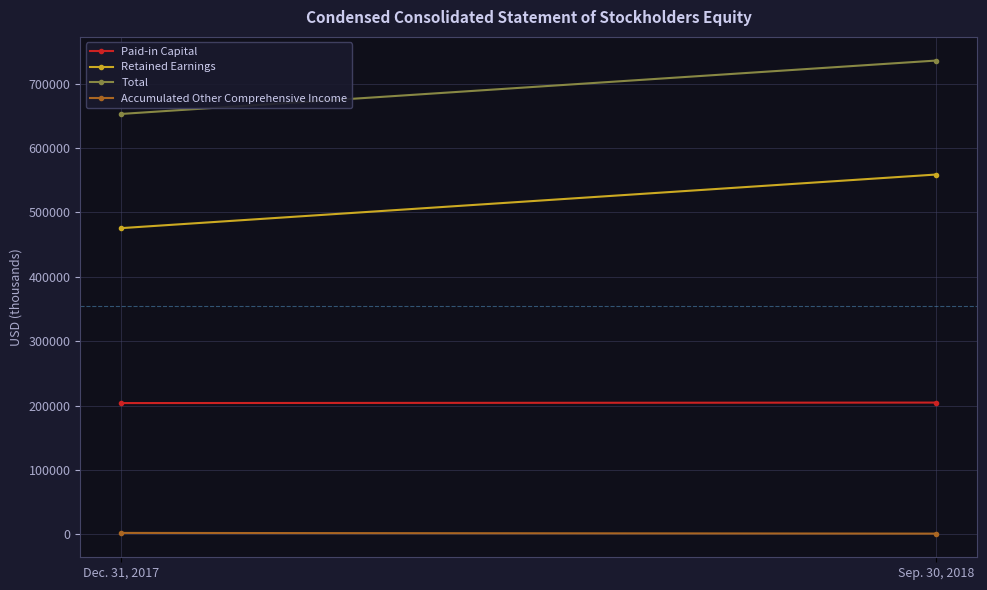

What are all the series names shown in the legend?

Paid-in Capital, Retained Earnings, Total, Accumulated Other Comprehensive Income